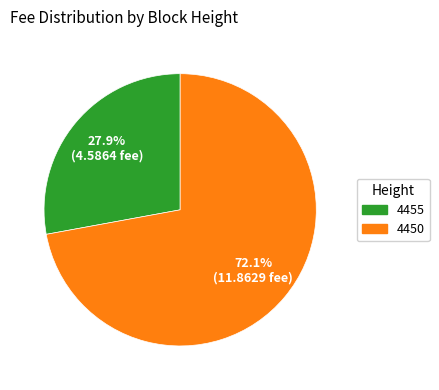

How many slices are in this pie chart?

2